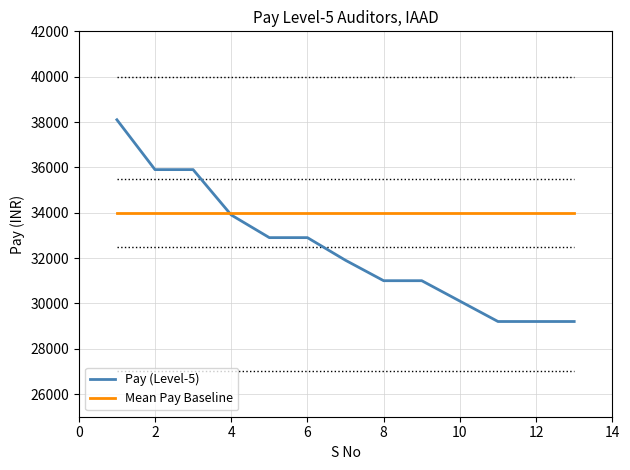

Does the chart have visible grid lines?

Yes